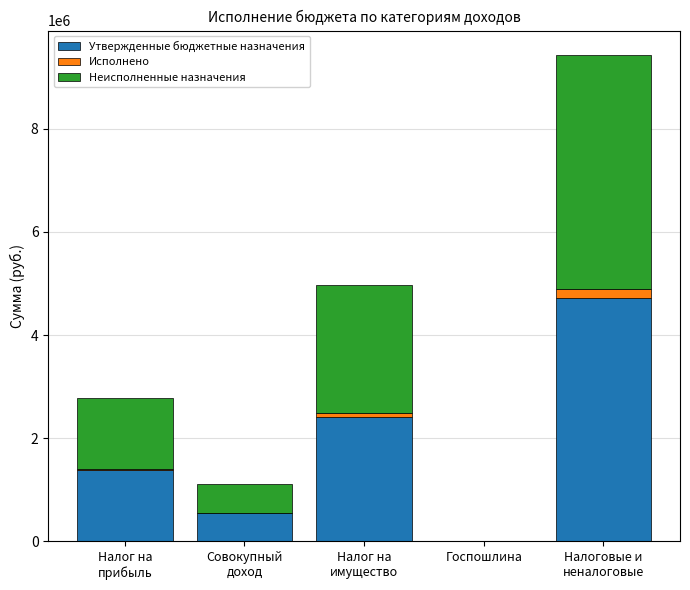

Are the bars horizontal?

No